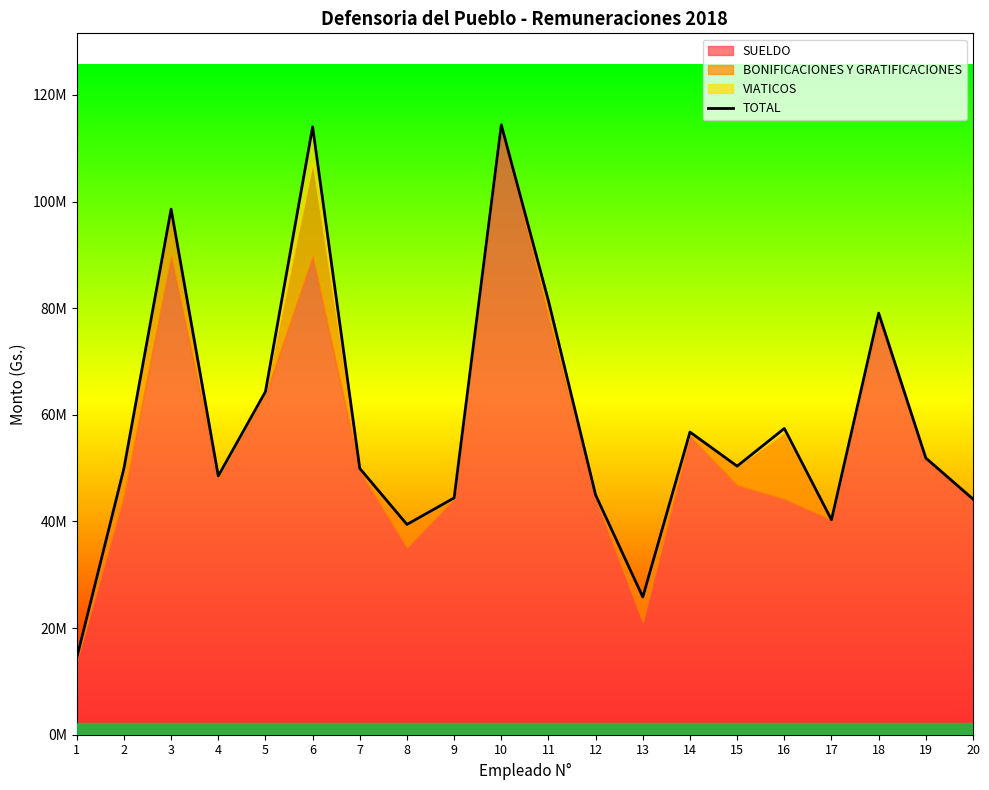

The value at 11 is 53344570. True or false?

False